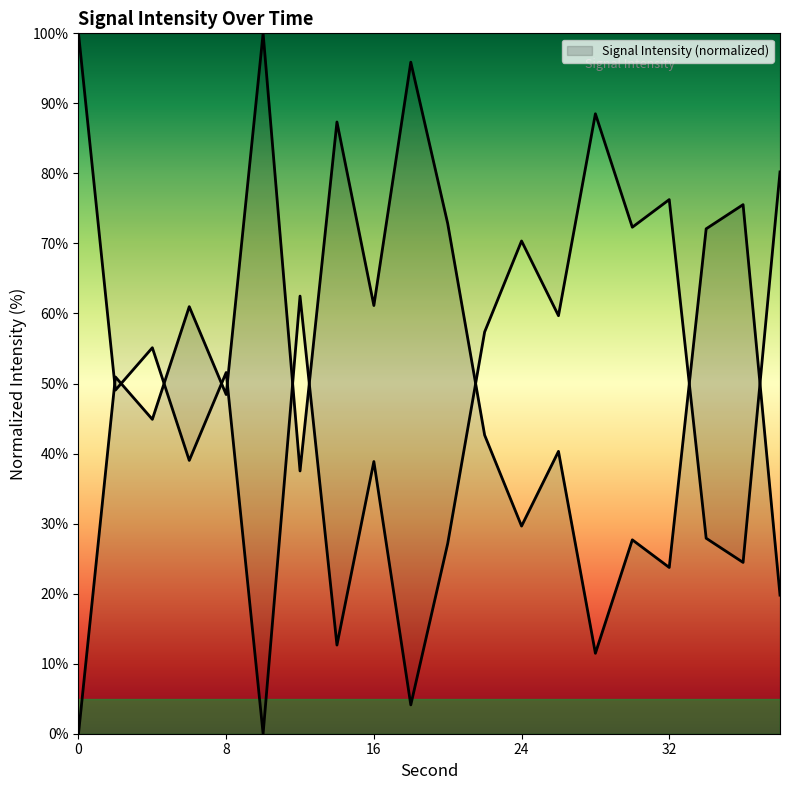

Reading left to right, what are all the values shown in this chart?

0=0.0	2=50.9	4=44.9	6=61.0	8=48.4	10=100.0	12=37.5	14=87.3	16=61.1	18=95.9	20=72.8	22=42.6	24=29.6	26=40.3	28=11.5	30=27.7	32=23.7	34=72.1	36=75.5	38=19.8